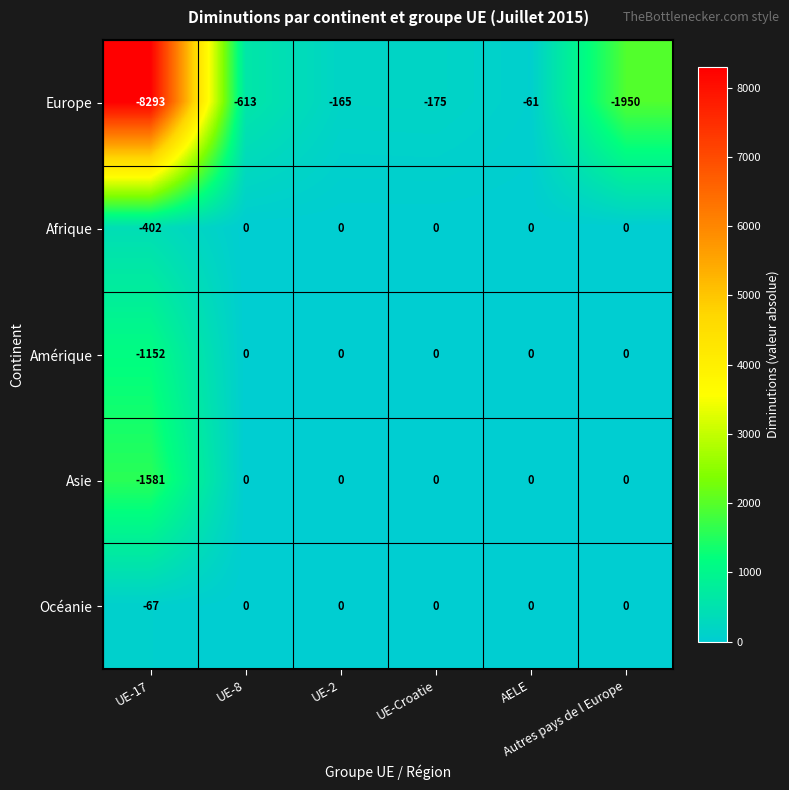

Which series has the largest total across all categories?

Océanie